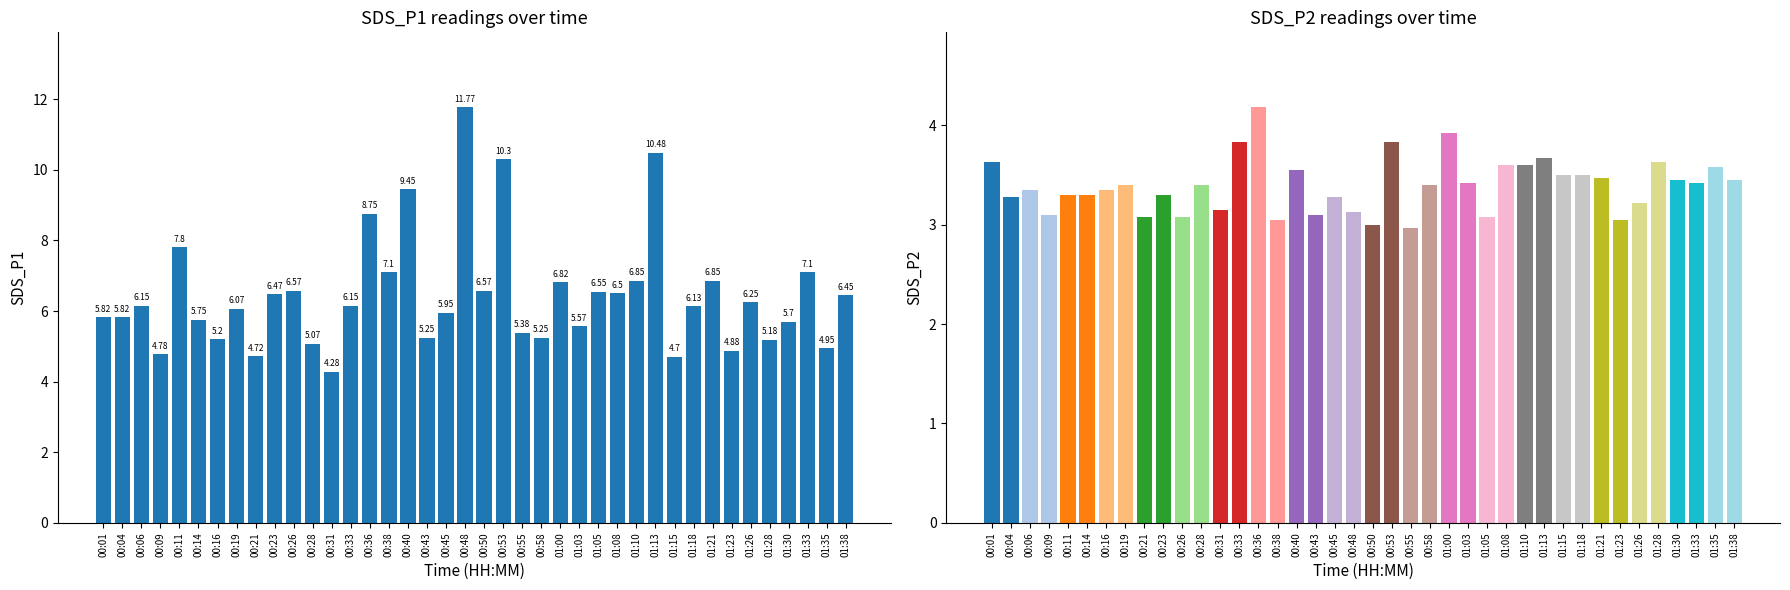

At which category does the chart reach its peak across all series?

00:48